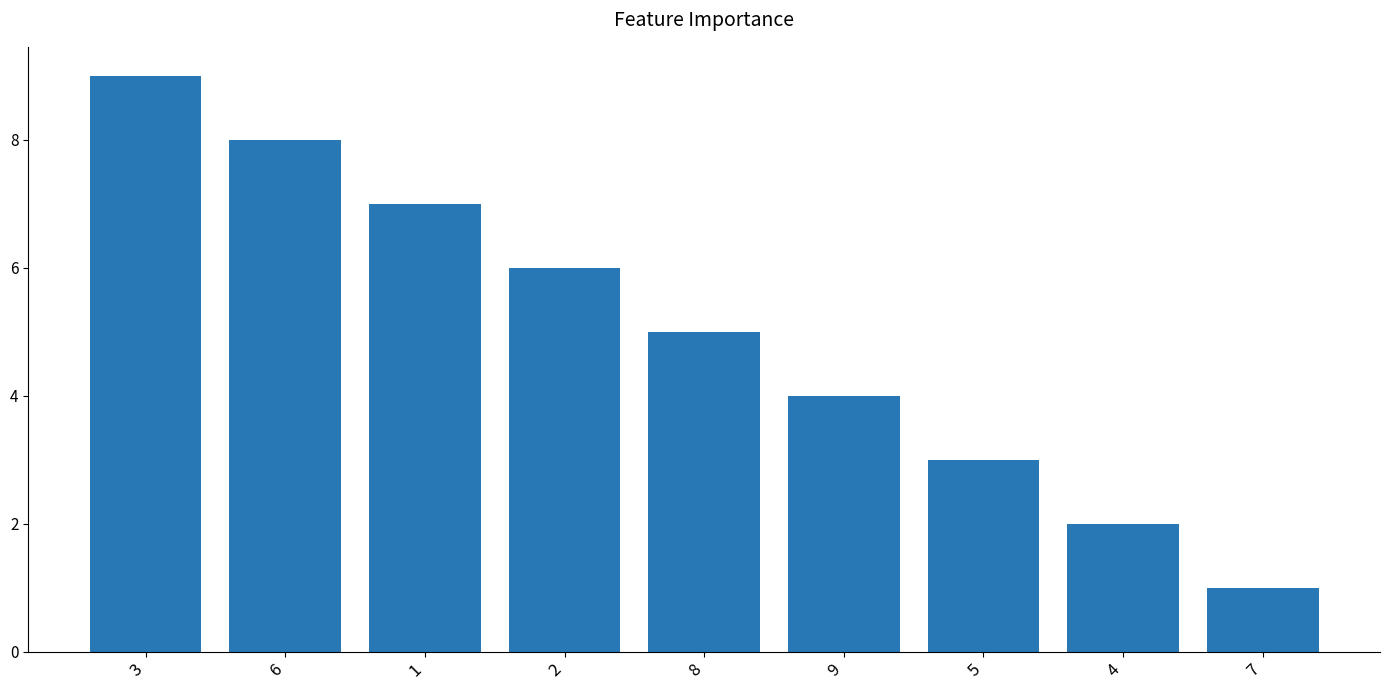

What is the average value?

5